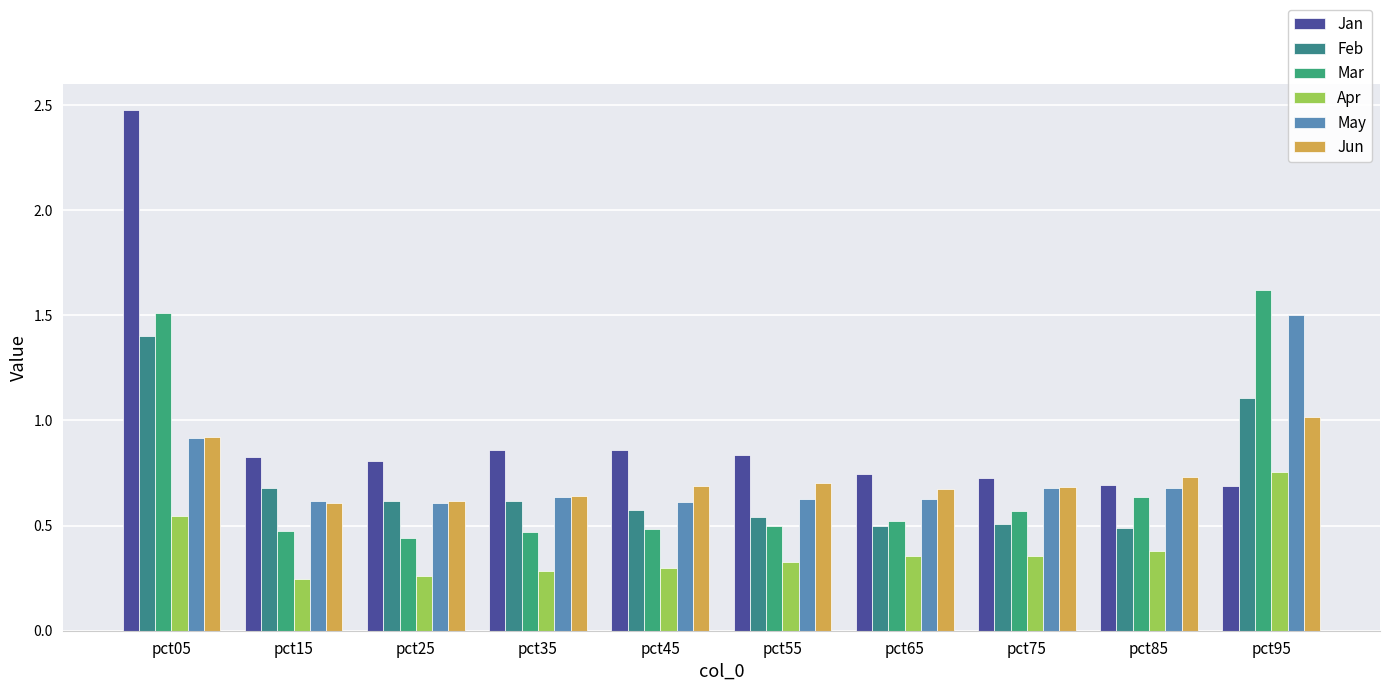

At which label is Mar closest to 1?

pct85